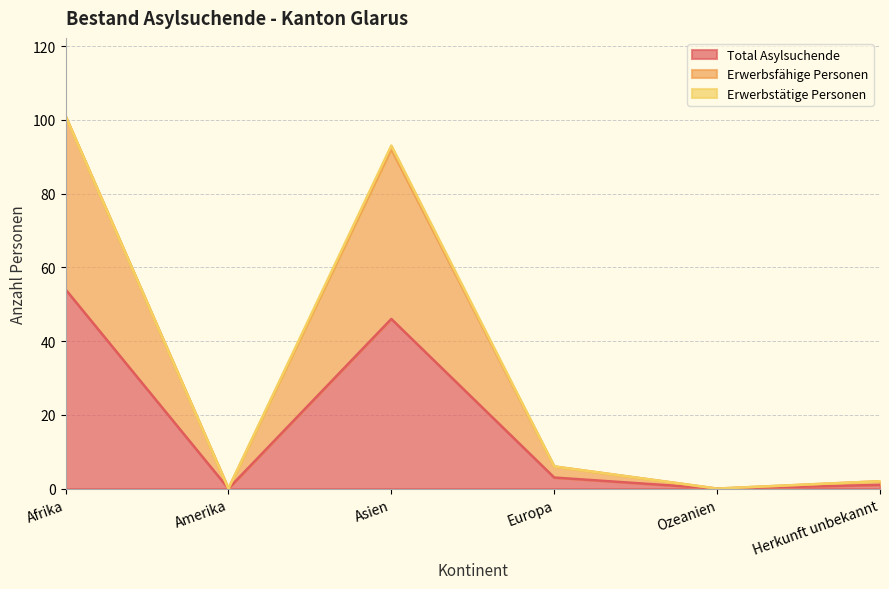

At which label does Total Asylsuchende reach its minimum?

Amerika